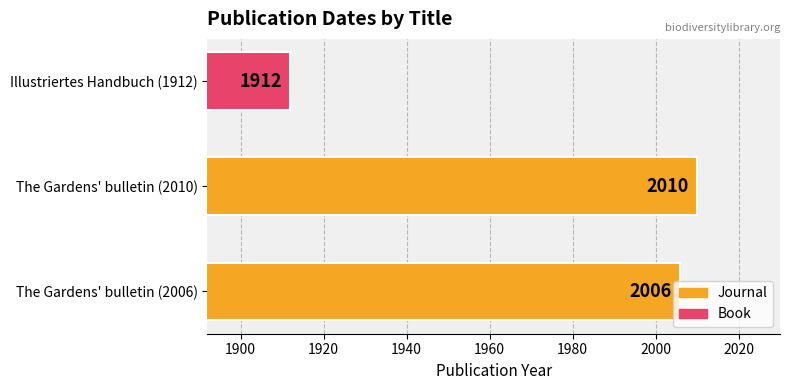

List the labels in order of value, largest first.

The Gardens' bulletin (2010), The Gardens' bulletin (2006), Illustriertes Handbuch (1912)